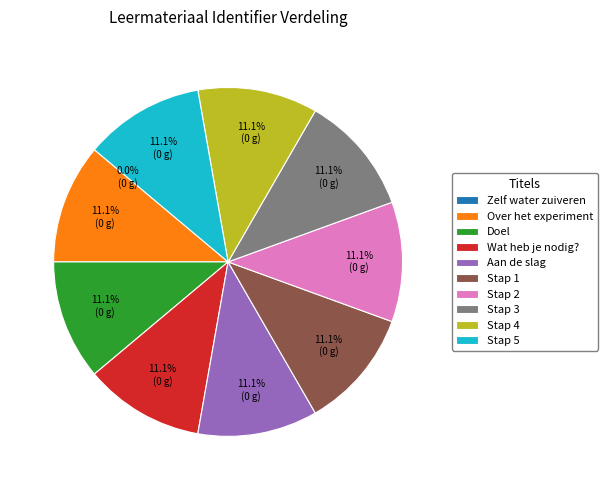

Is there any slice that represents more than half of the pie?

No